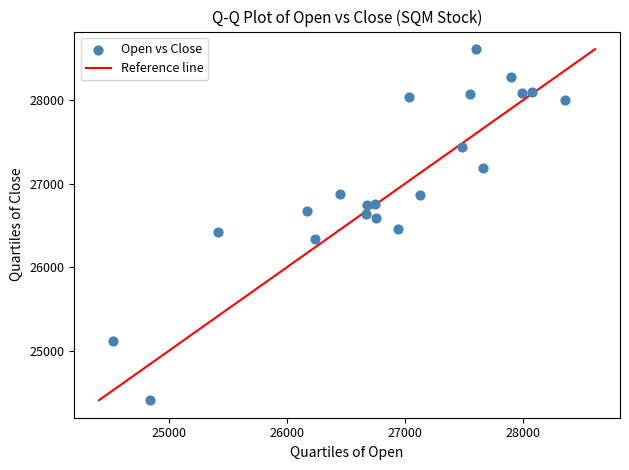

What is the range of Y values (max minus min)?

4207